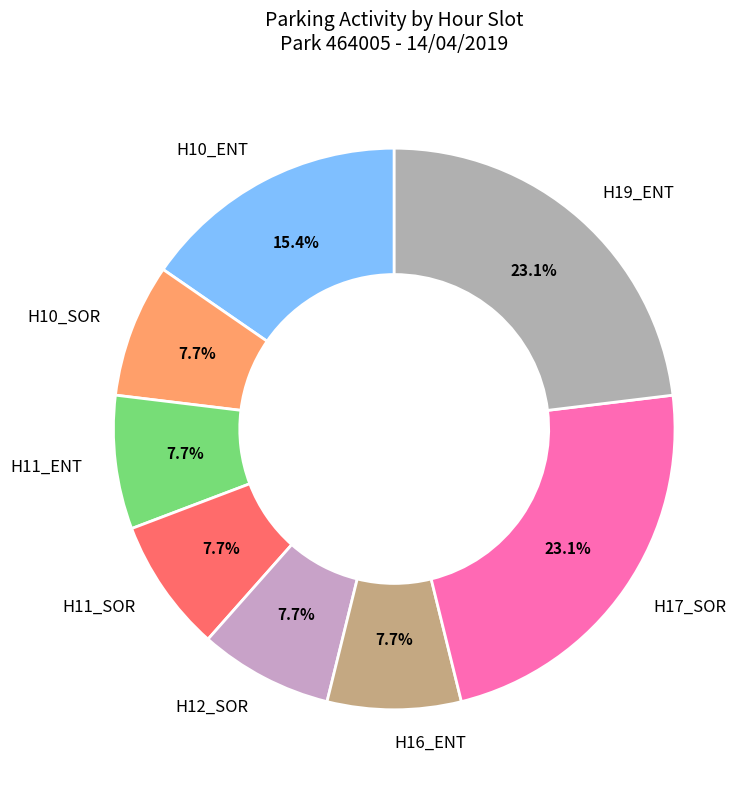

What portion of the pie excludes H10_ENT?

84.6%